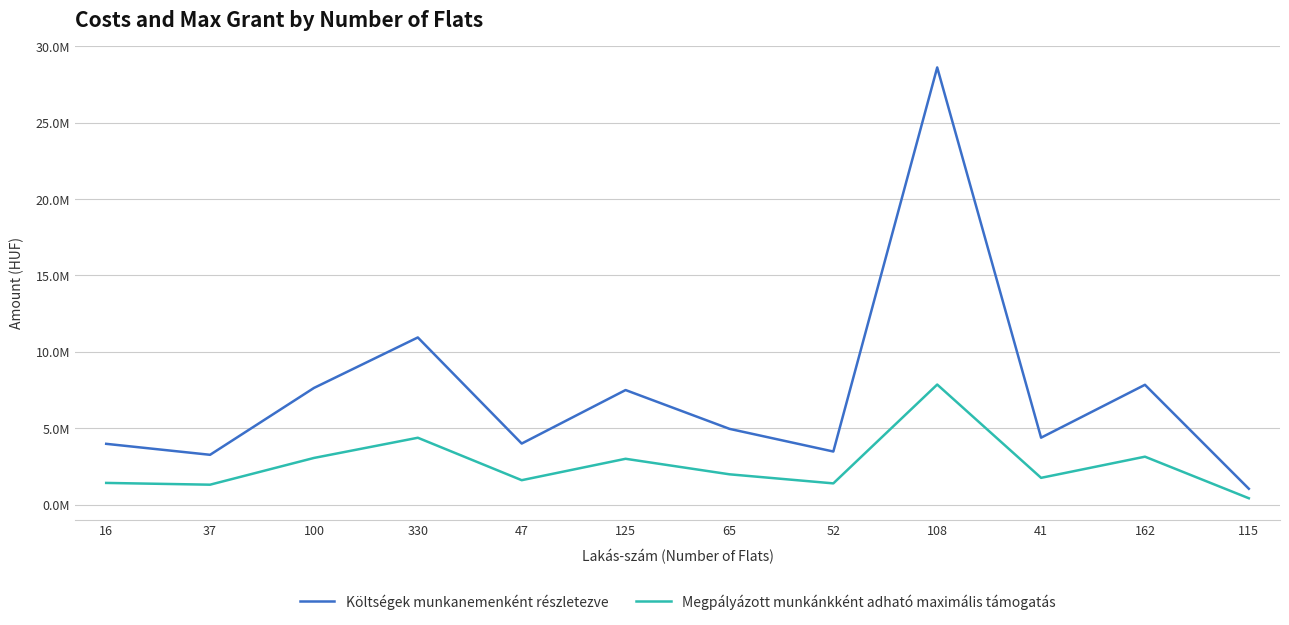

True or false: Megpályázott munkánkként adható maximális támogatás and Költségek munkanemenként részletezve intersect in this chart.

False